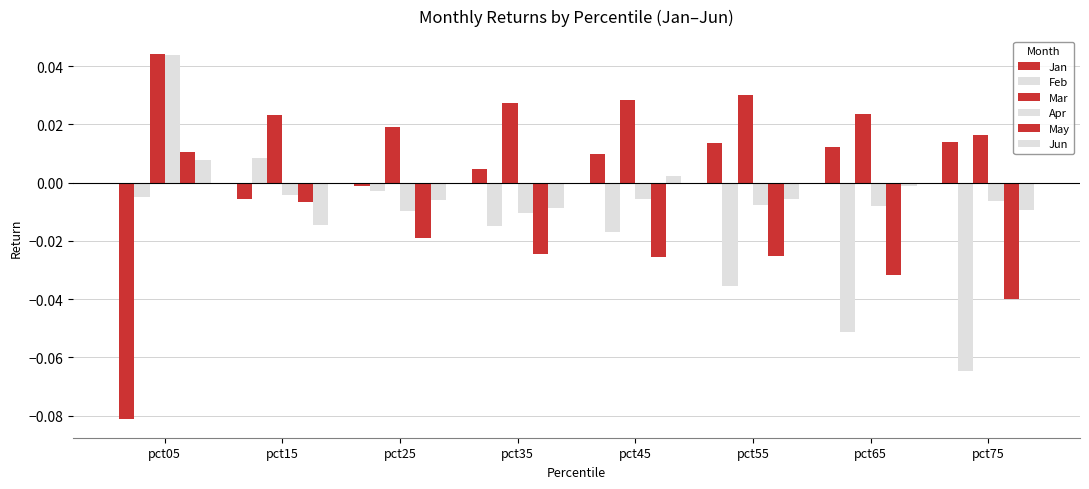

Which series has the widest spread of values?

Jan